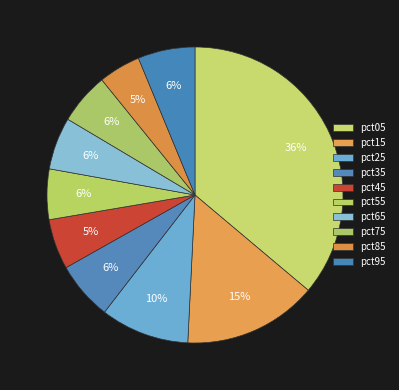

What percentage is the pct95 slice, to the nearest percent?

6%